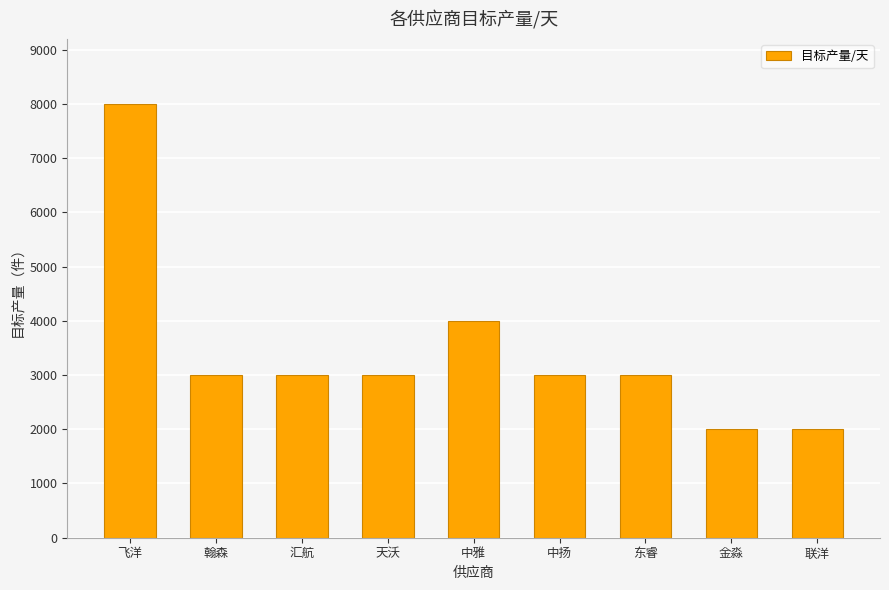

The value at 金淼 is 1081. True or false?

False